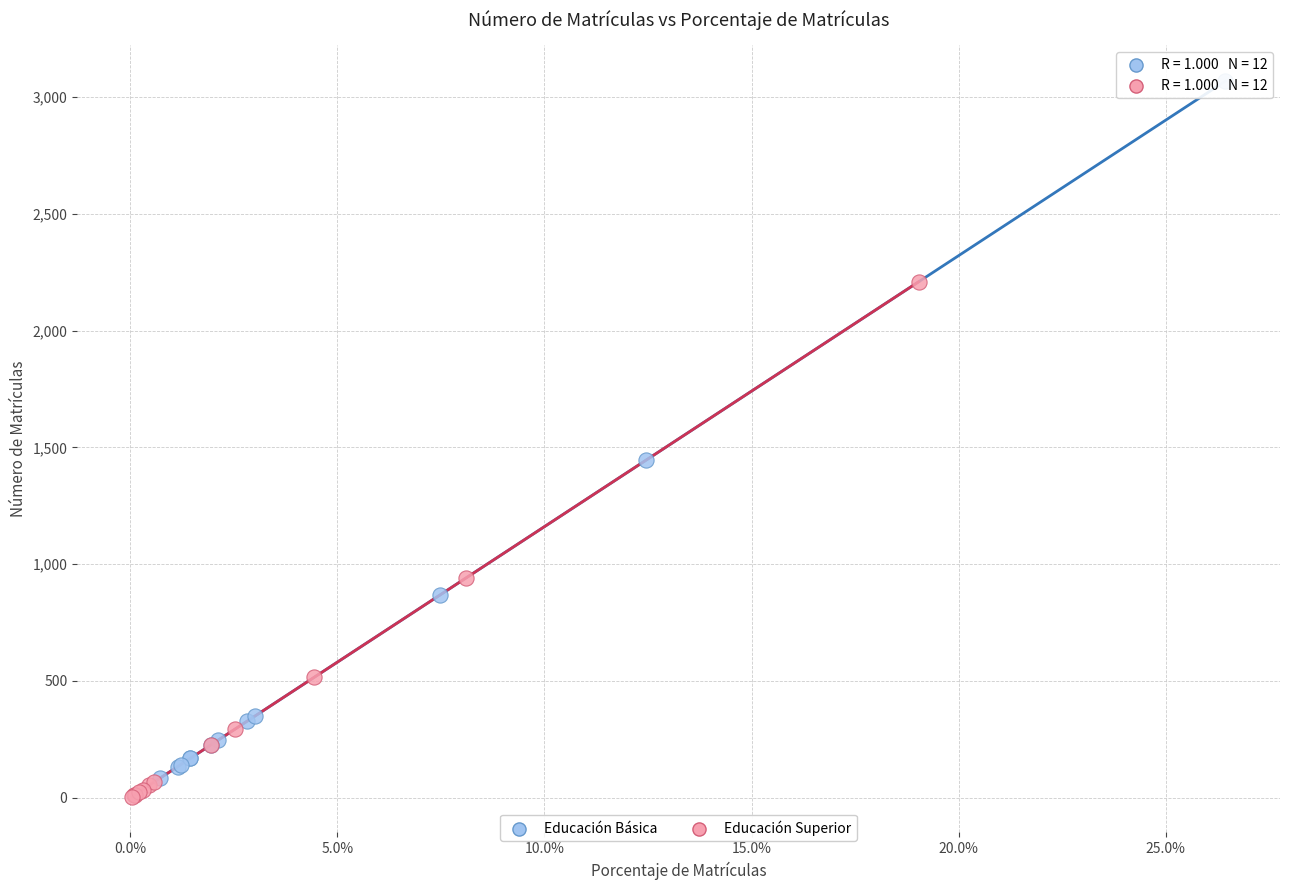

Which series has the widest spread of Y values?

Educación Básica